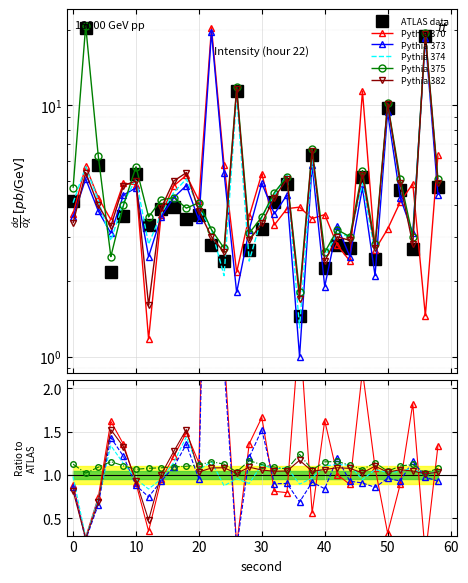

Is it true that Pythia 375 equals 1.4 at 10?

False